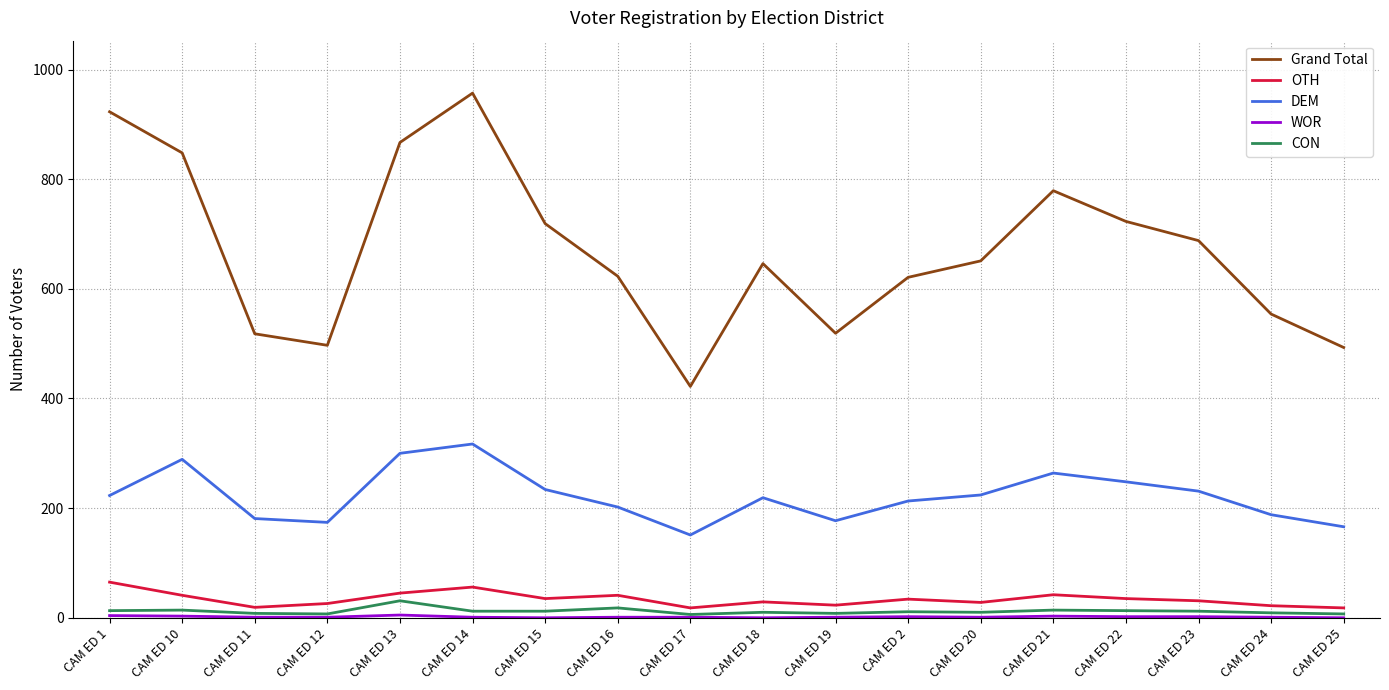

In Grand Total, how many points are higher than both neighbors (excluding endpoints)?

3